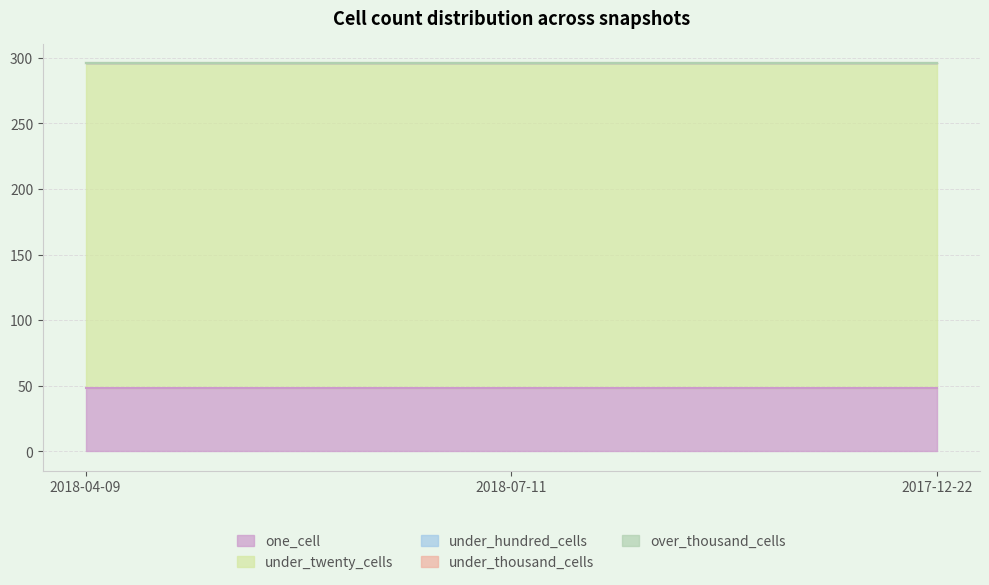

How many lines are shown in the chart?

5